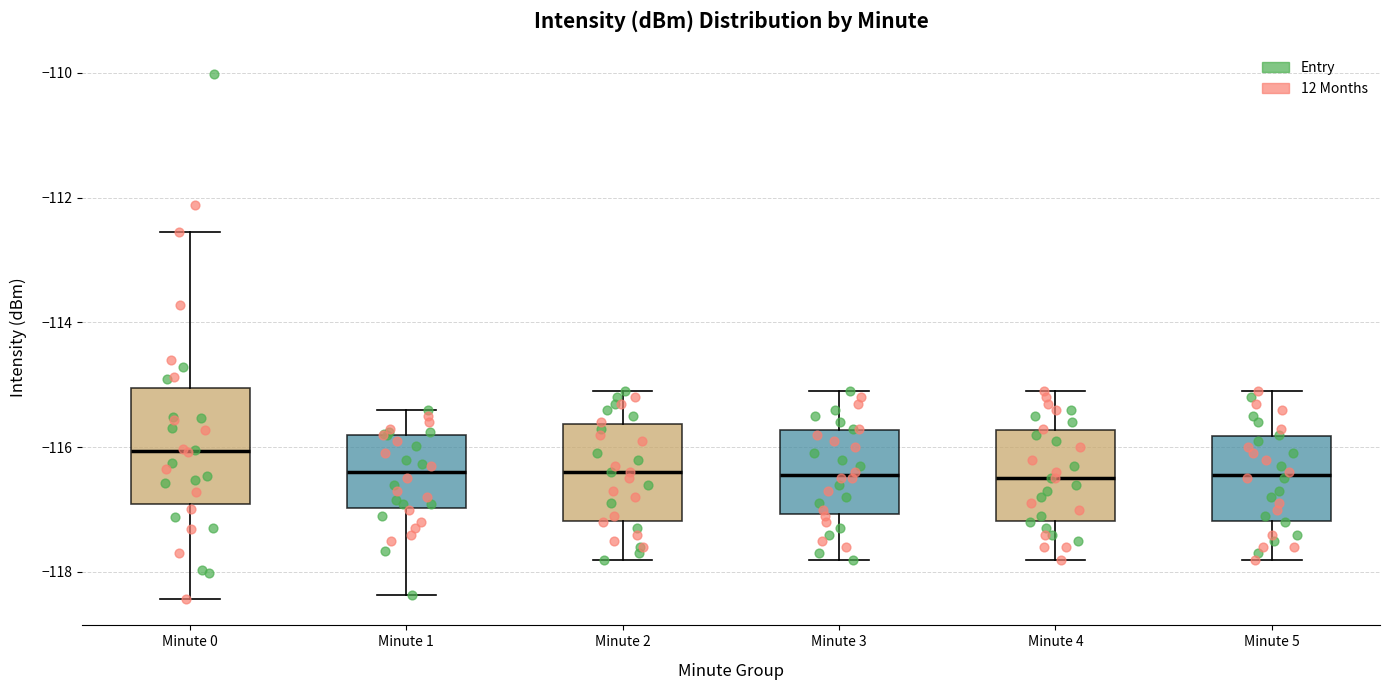

Which box is the tallest, from its lower edge to its upper edge?

Minute 0